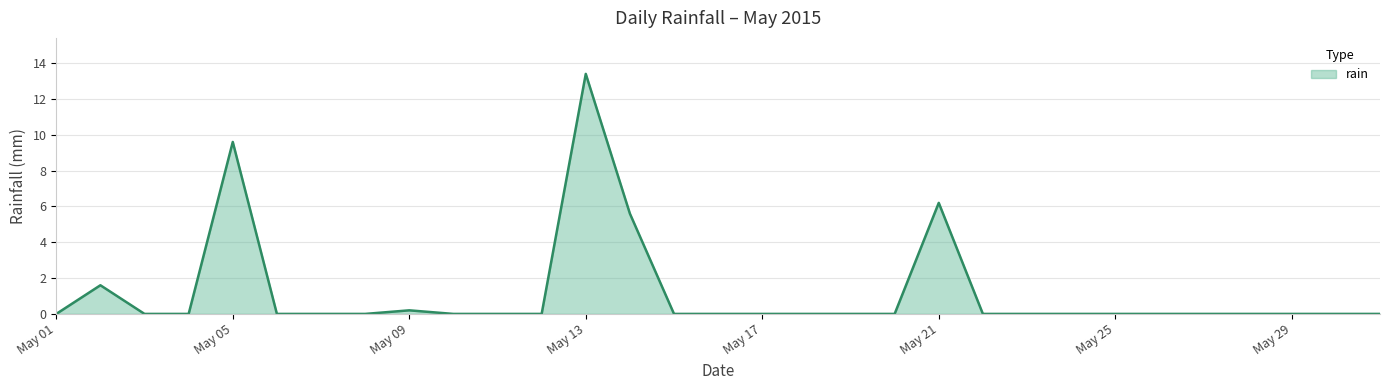

What is the difference between the maximum and minimum values?

13.4